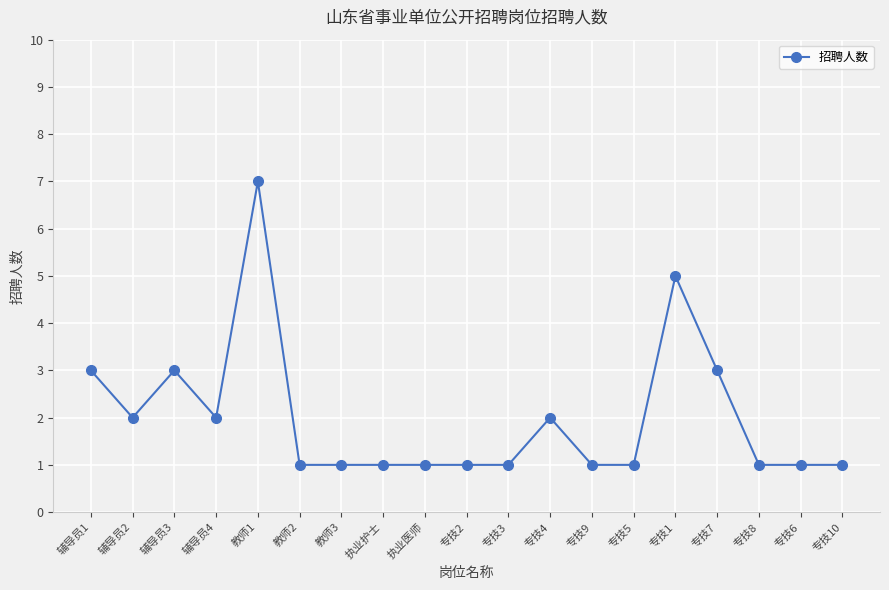

What is the difference between the values at 专技7 and 专技5?

2